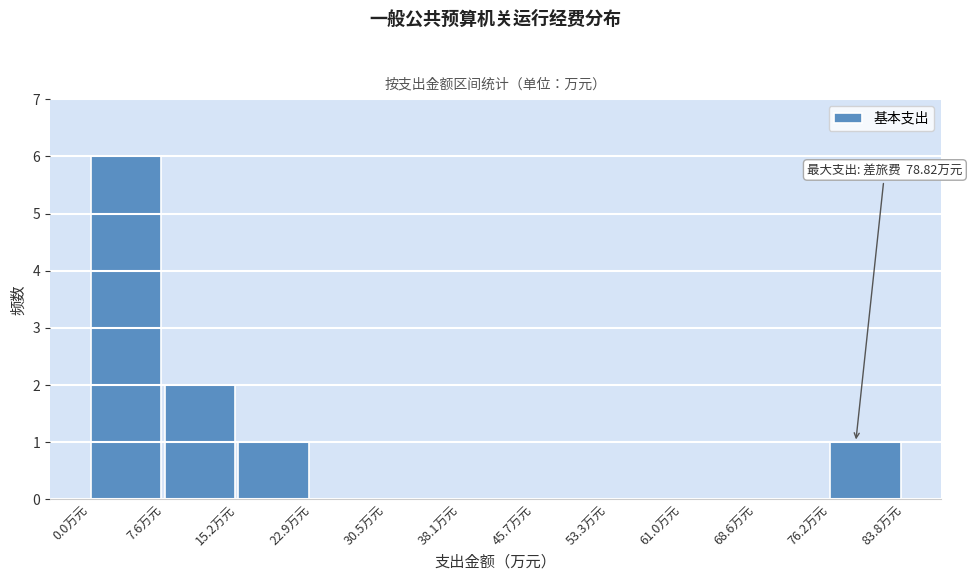

Which range on the x-axis has the tallest bar?

0 to 8